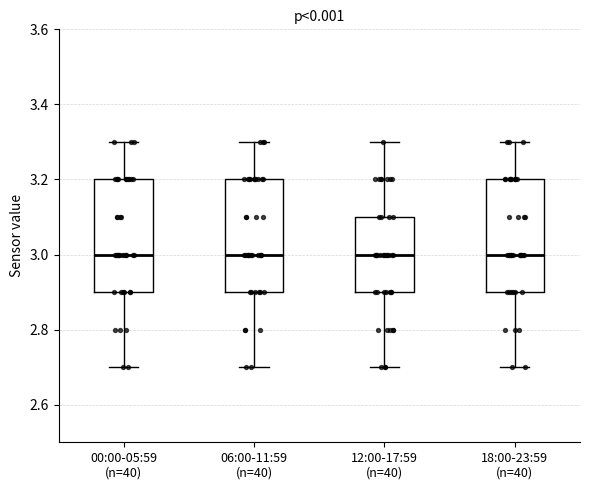

Reading left to right, read every box against the y-axis: the position of its median line, the range the box covers, and the ends of its whiskers. The values are not printed on the chart, so give them approximately, as read against the axis.

00:00-05:59 (n=40): median 3.0, box 2.9 to 3.2, whiskers 2.7 to 3.3
06:00-11:59 (n=40): median 3.0, box 2.9 to 3.2, whiskers 2.7 to 3.3
12:00-17:59 (n=40): median 3.0, box 2.9 to 3.1, whiskers 2.7 to 3.3
18:00-23:59 (n=40): median 3.0, box 2.9 to 3.2, whiskers 2.7 to 3.3